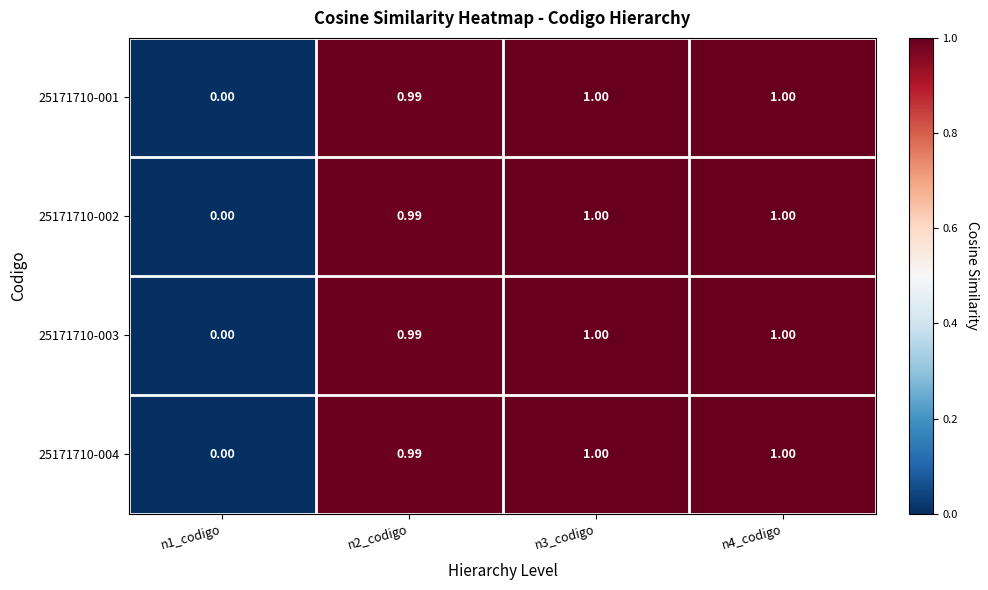

Is the value of 25171710-004 at n1_codigo greater than the value of 25171710-002 at n4_codigo?

No